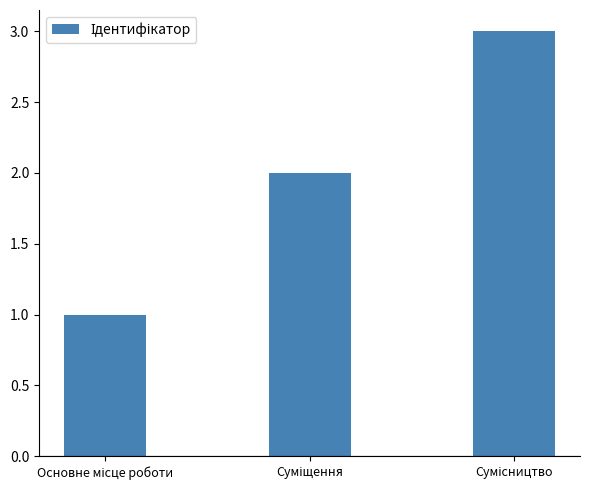

What is the greatest value displayed?

3